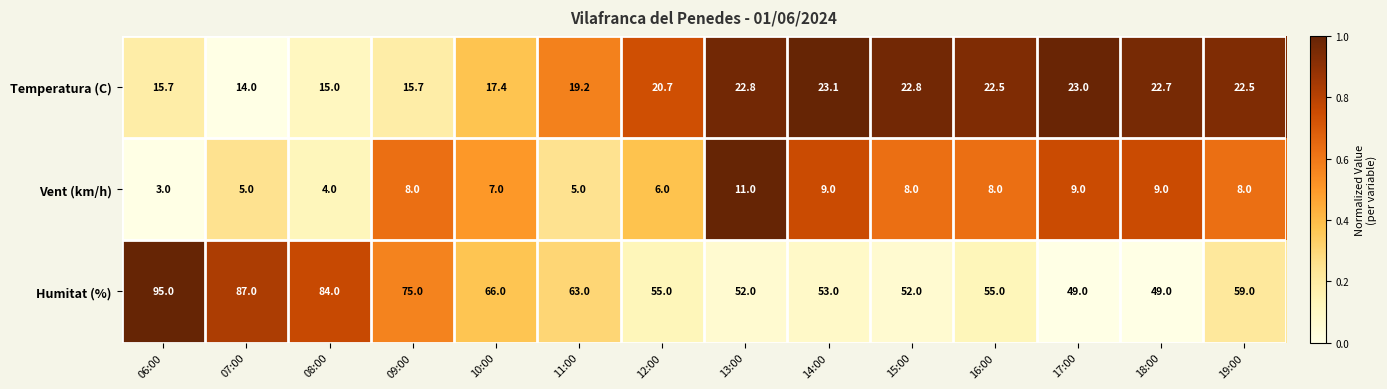

The value of Humitat (%) at 18:00 is 21.2. True or false?

False